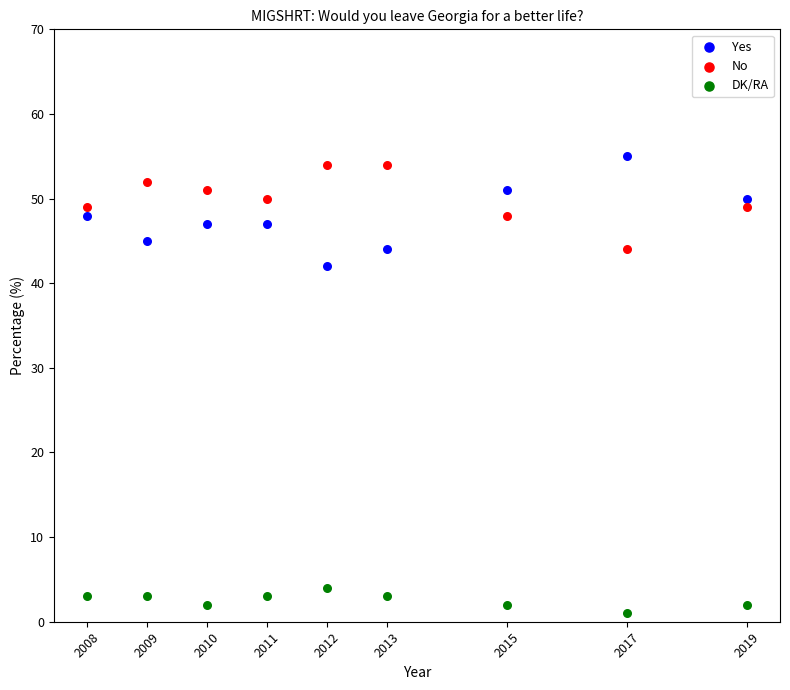

What are all the series names shown in the legend?

Yes, No, DK/RA